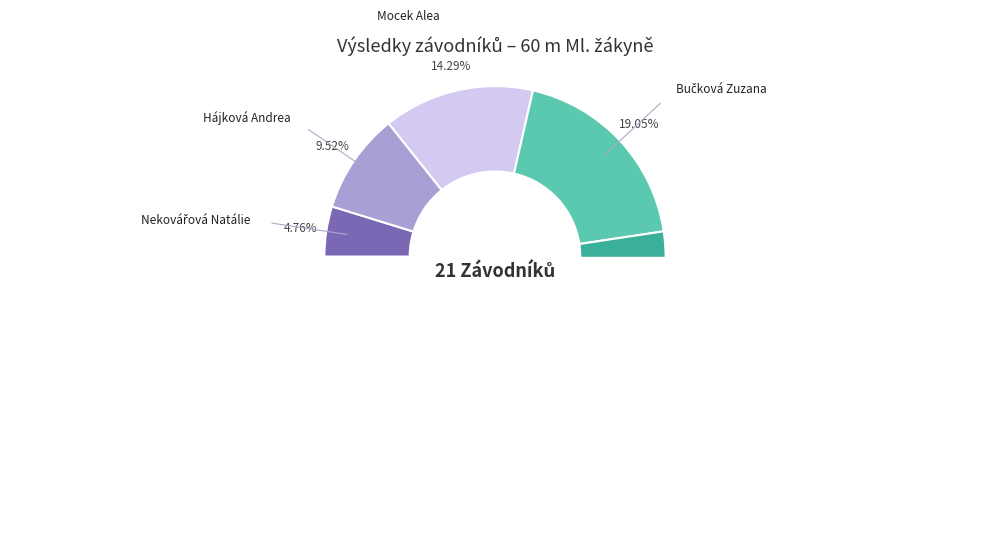

How much of the chart is everything except Bučková Zuzana?

81.0%